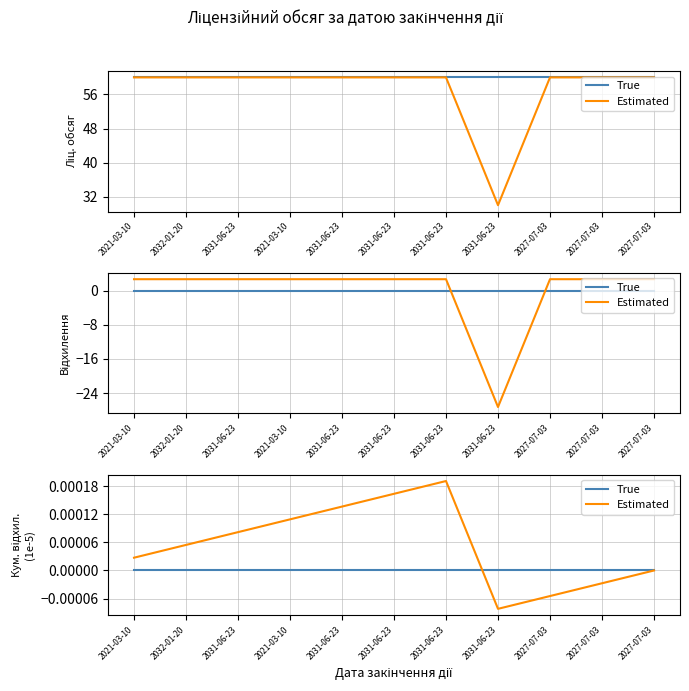

Rank the series by their average value, from highest to lowest.

Estimated, True